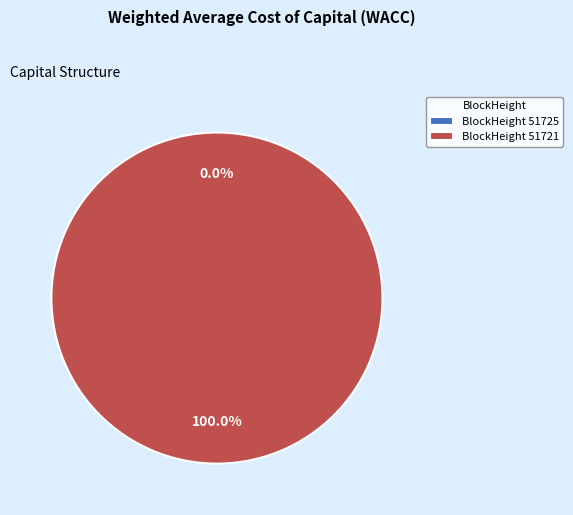

Which has a higher value, 51721 or 51725?

51721